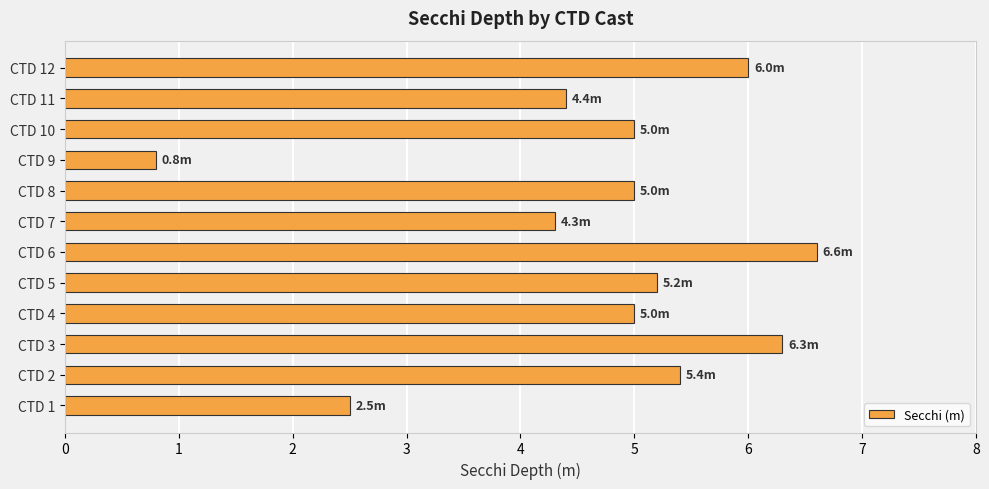

What is the maximum value shown in the chart?

6.6